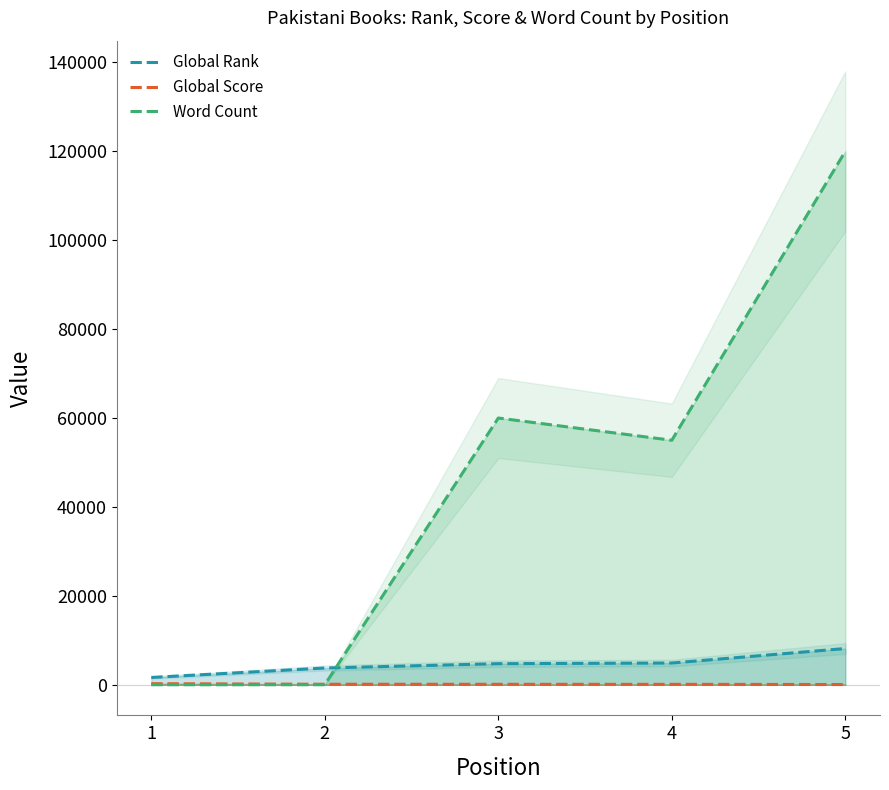

At 4, list the series in order from smallest to largest.

Global Score, Global Rank, Word Count